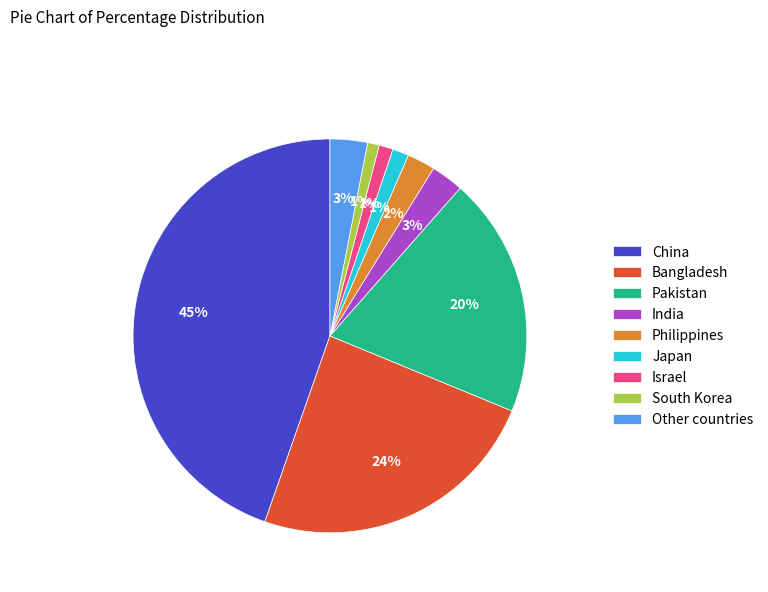

To the nearest percent, what percentage of the pie is Pakistan?

20%